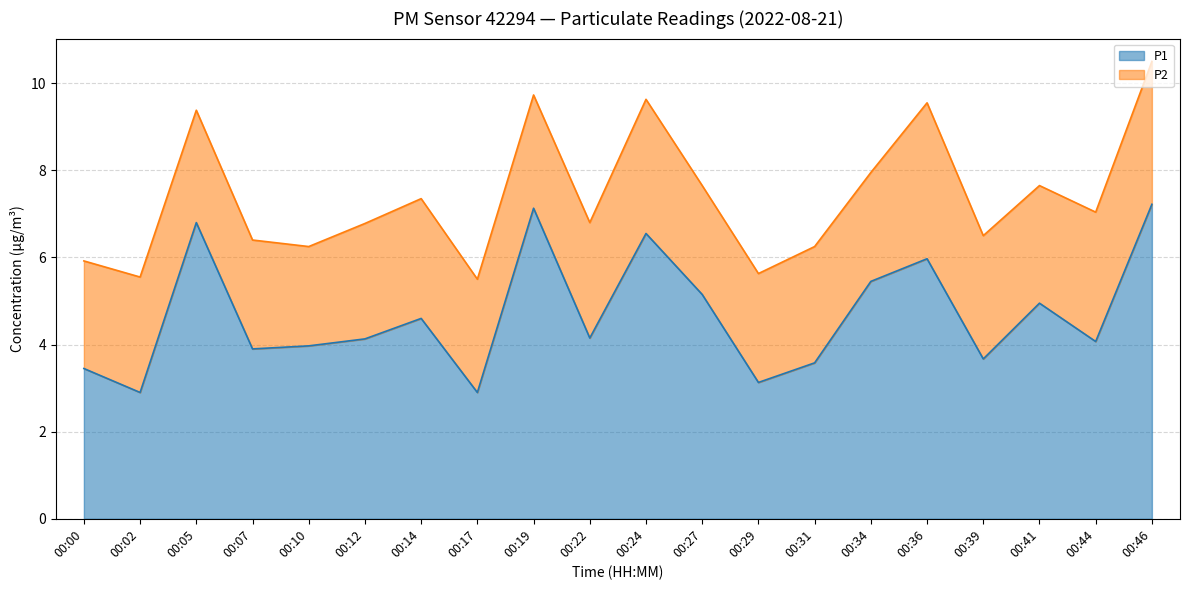

What is the smallest value displayed?

2.9